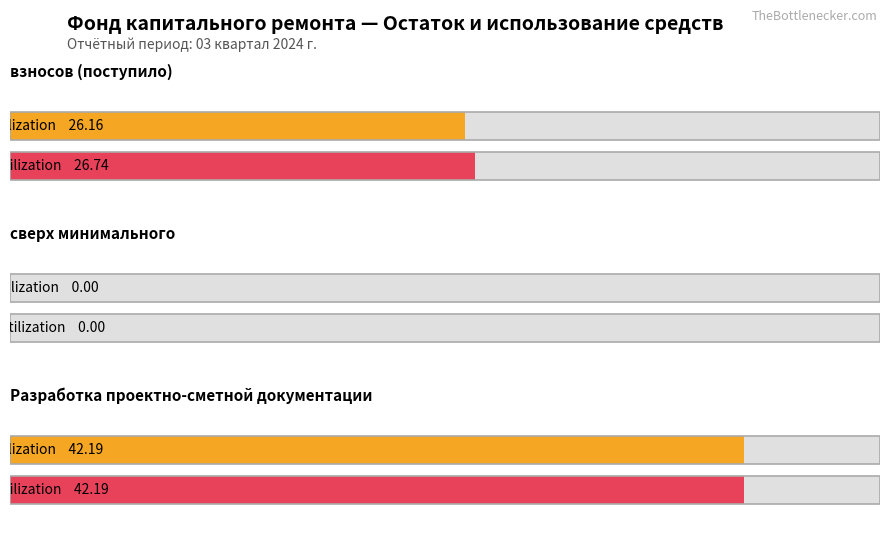

Reading right to left, transcribe all the data shown in this chart.

Average utilization: 42.2	0.0	26.2
Maximum utilization: 42.2	0.0	26.7